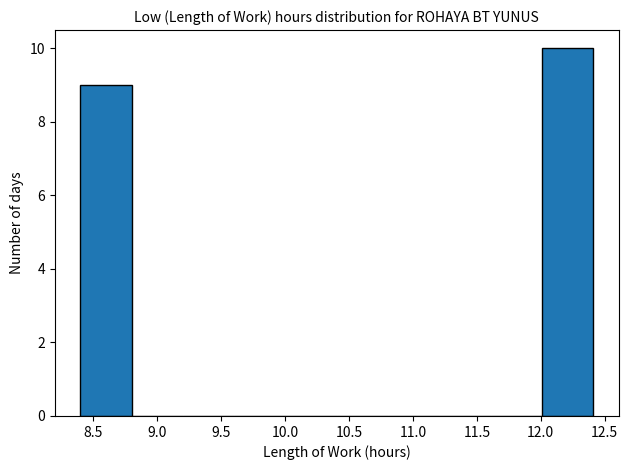

Reading left to right, list every bar in this chart as the range it spans on the x-axis followed by its height. Neither the bar edges nor the heights are printed on the chart, so give them approximately, as read against the axes.

8.4 to 8.8: 9
8.8 to 9.2: 0
9.2 to 9.6: 0
9.6 to 10.0: 0
10.0 to 10.4: 0
10.4 to 10.8: 0
10.8 to 11.2: 0
11.2 to 11.6: 0
11.6 to 12.0: 0
12.0 to 12.4: 10